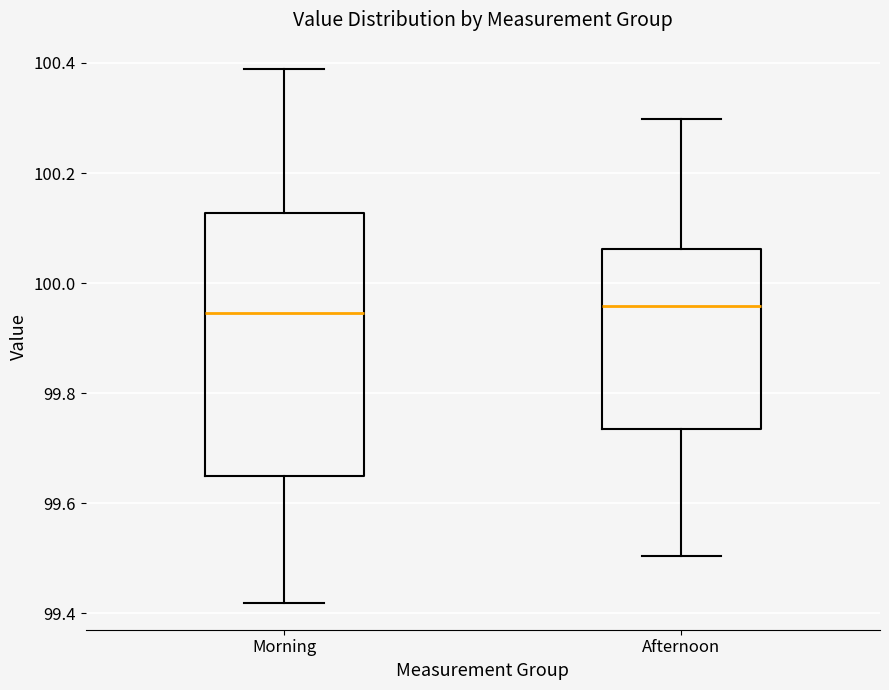

Reading left to right, read every box against the y-axis: the position of its median line, the range the box covers, and the ends of its whiskers. The values are not printed on the chart, so give them approximately, as read against the axis.

Morning: median 99.94, box 99.64 to 100.12, whiskers 99.42 to 100.38
Afternoon: median 99.96, box 99.74 to 100.06, whiskers 99.50 to 100.30